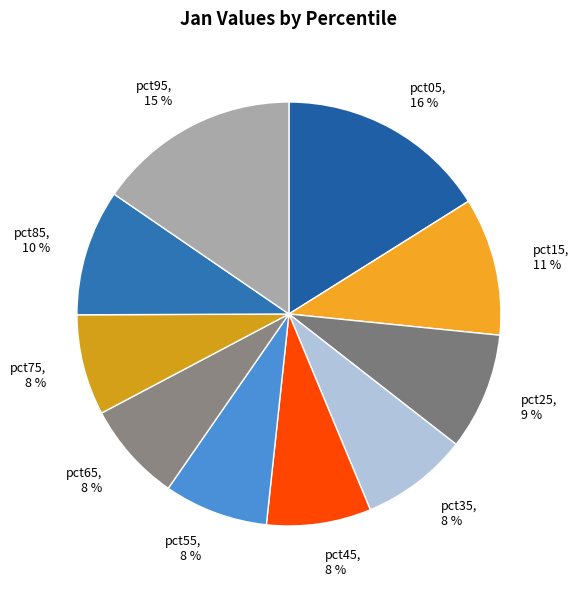

Which category has the biggest portion of the pie?

pct05